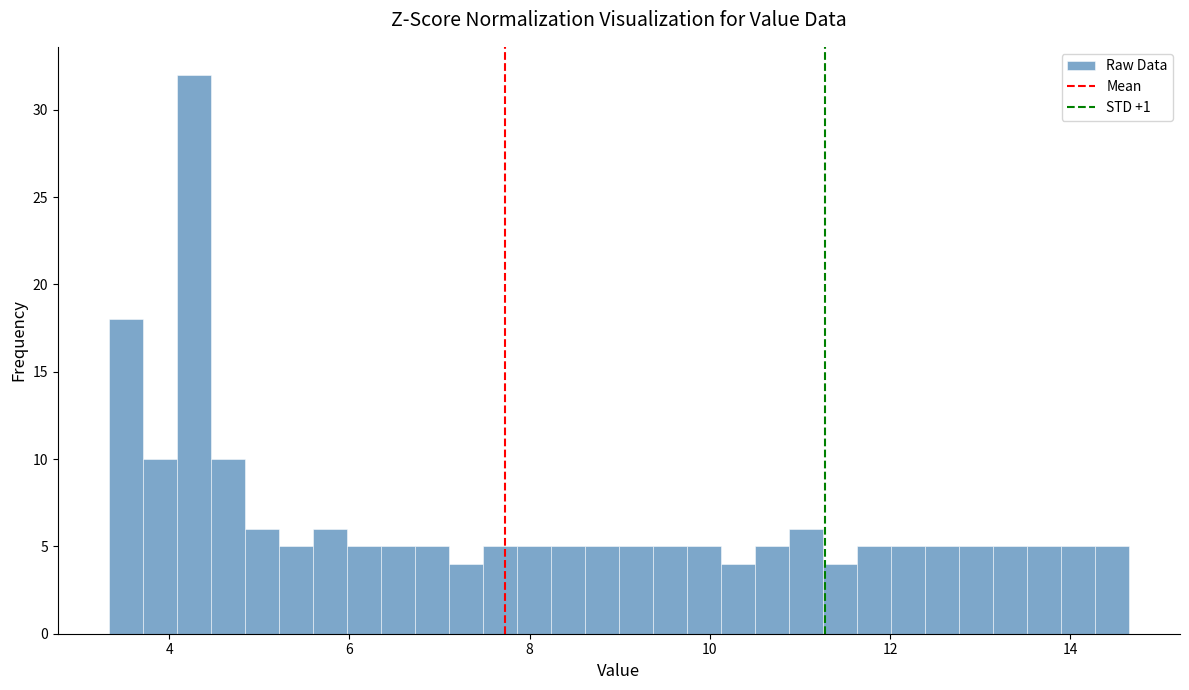

Around what value on the x-axis is the tallest bar? Give the approximate position of its centre, as read against the axis.

4.2